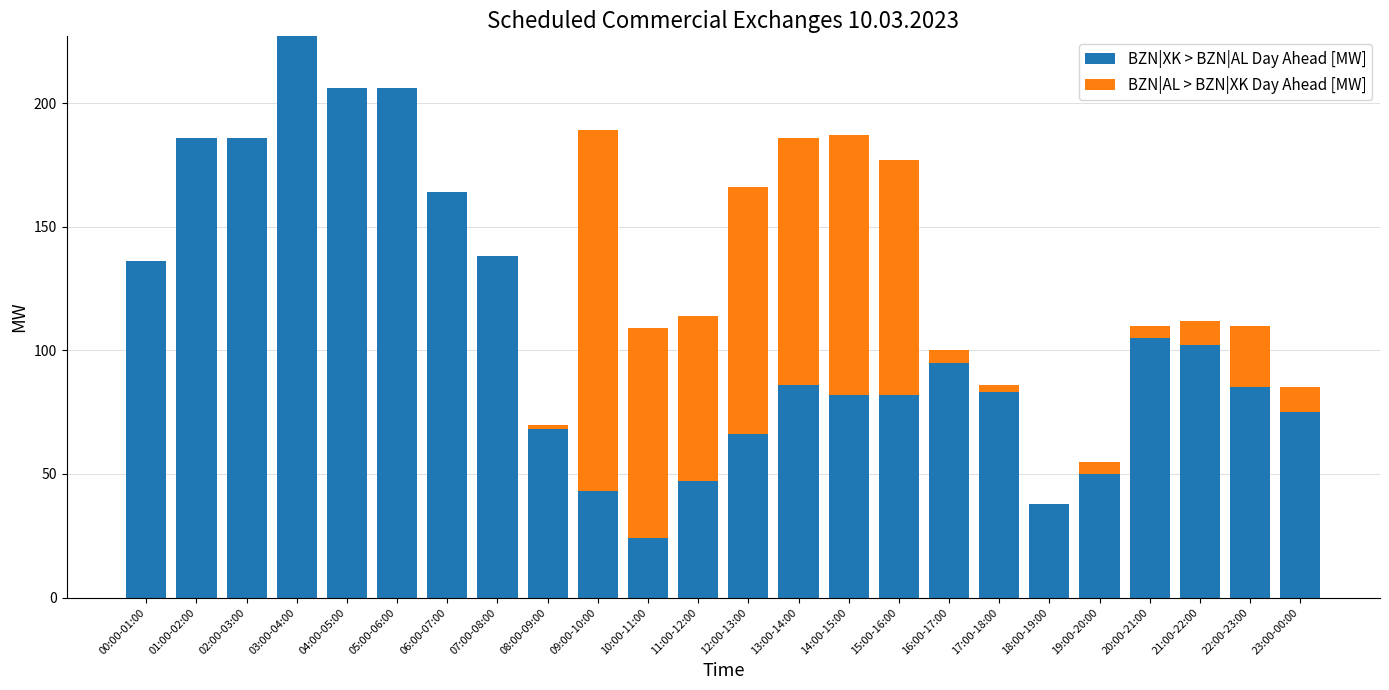

Does the chart contain stacked bars?

Yes